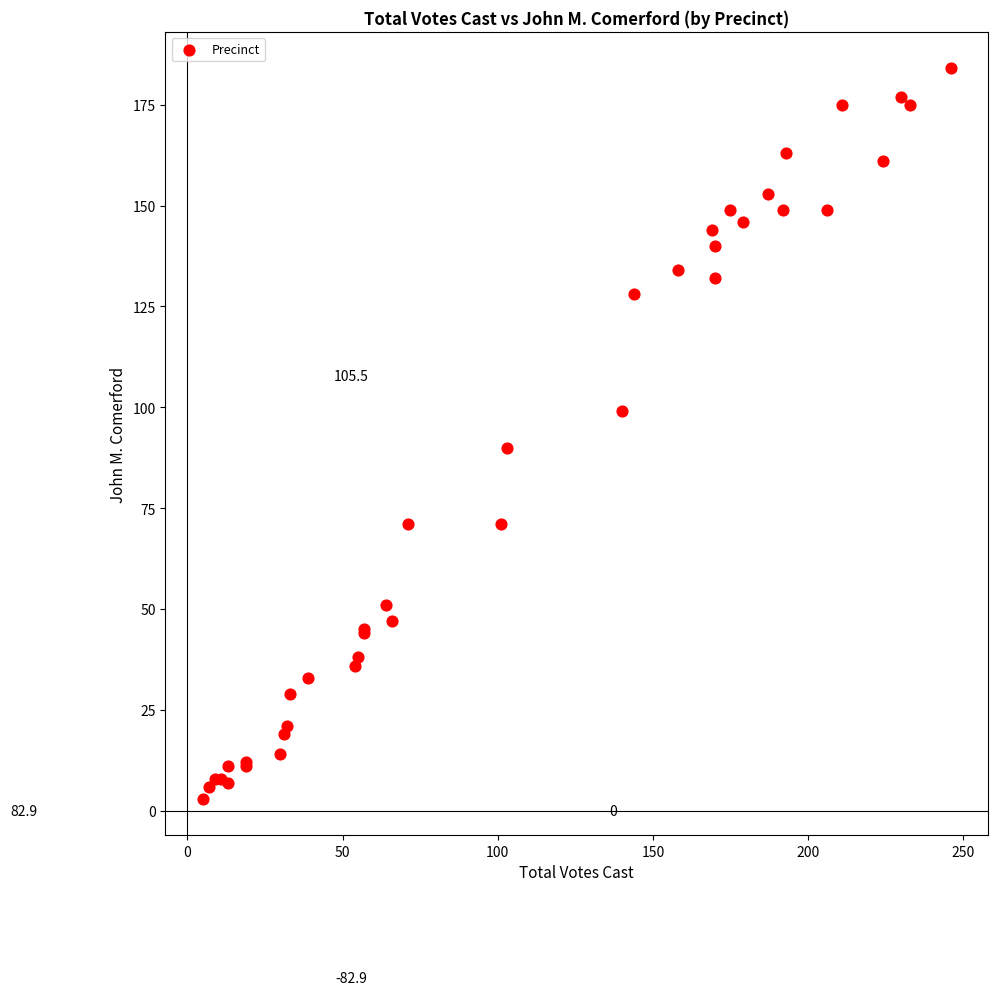

What Y value in the scatter plot is closest to 93?

90